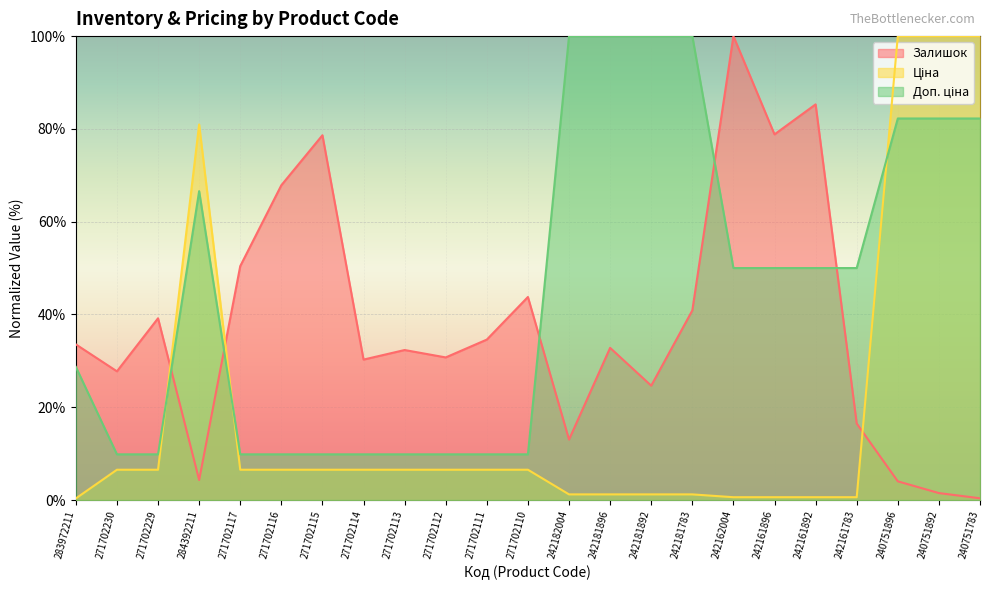

What is the average value of the Доп. ціна series?

45.2